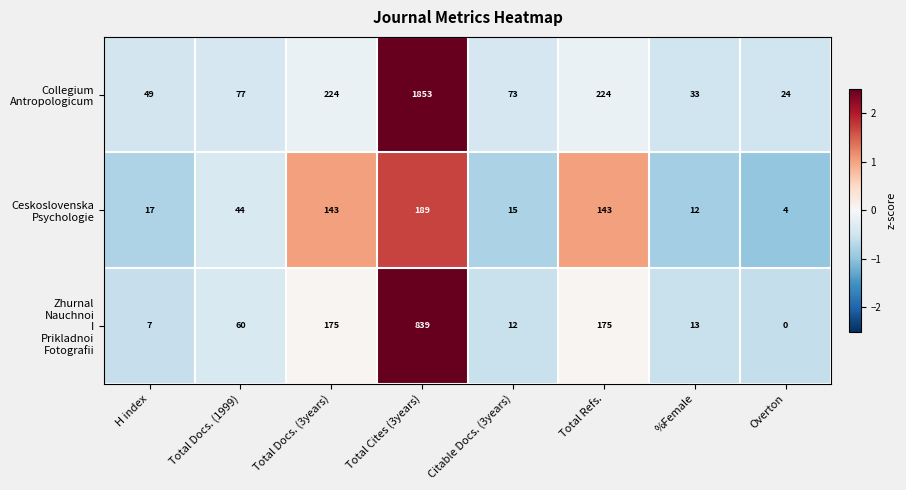

Which label corresponds to the largest value in the chart?

Total Cites (3years)